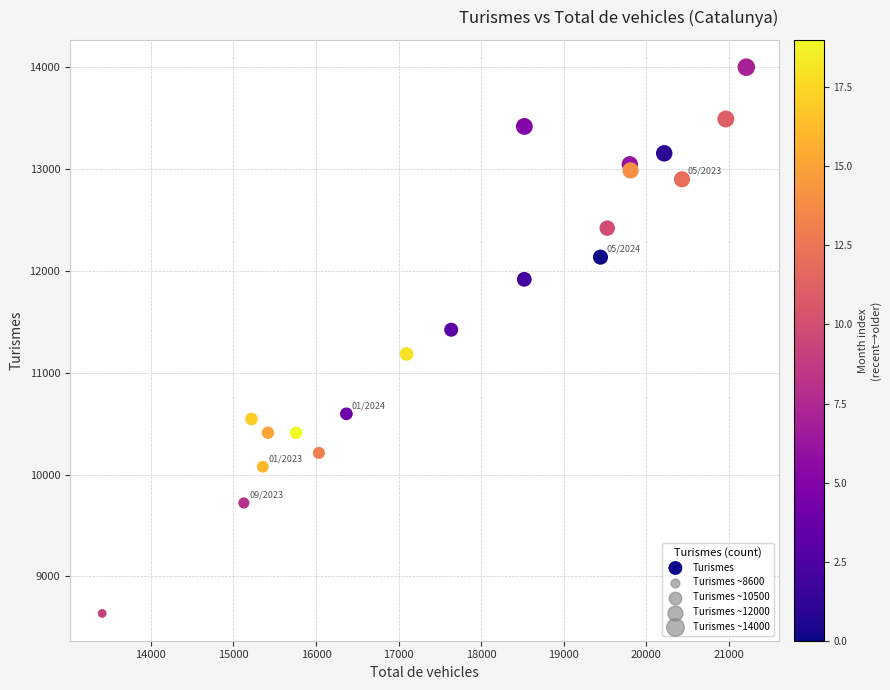

What is the range of Y values (max minus min)?

5366